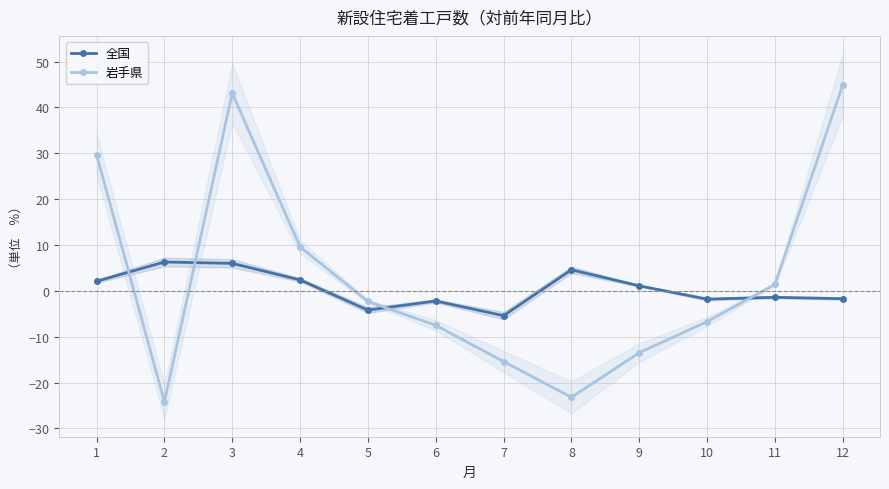

What is the total value across all series at 4?

12.0